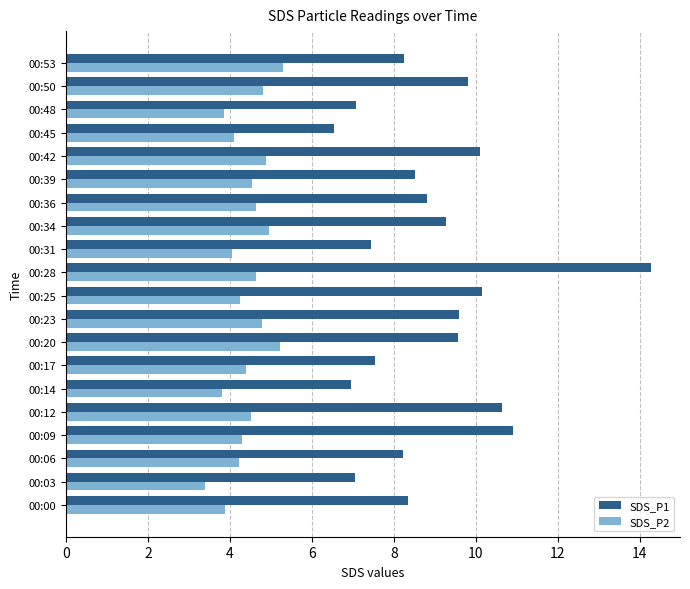

What value does the SDS_P1 series have at 00:14?

7.0